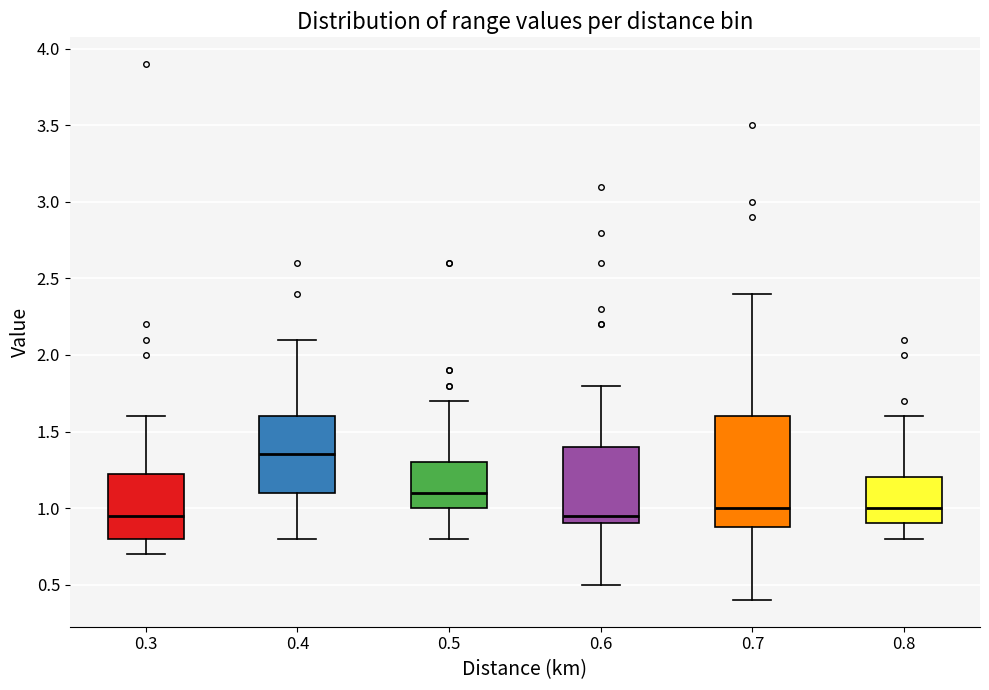

Which box is the tallest, from its lower edge to its upper edge?

0.7